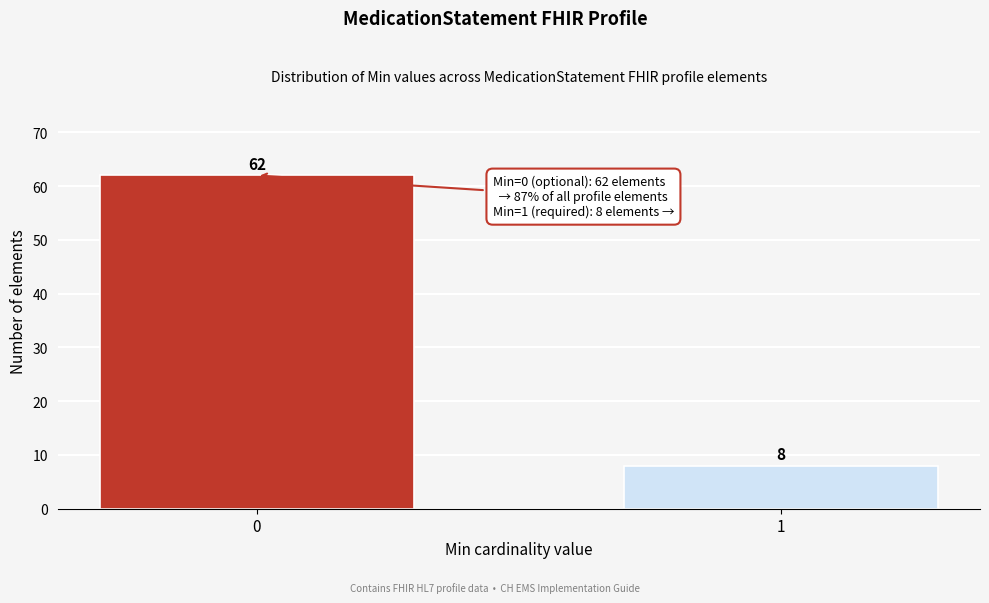

Reading left to right, transcribe all the data shown in this chart.

62	8